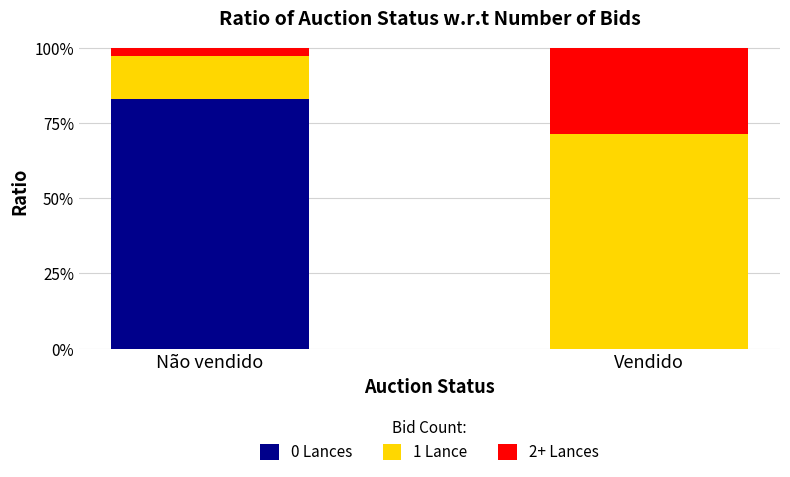

Does the chart contain stacked bars?

Yes